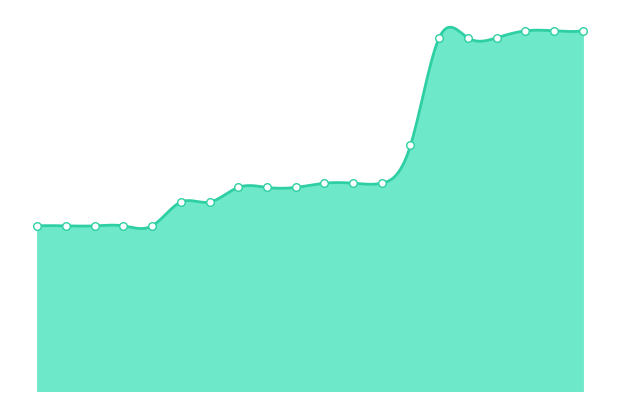

What is the change in value from 2018-09-28 to 2019-10-09?

+55